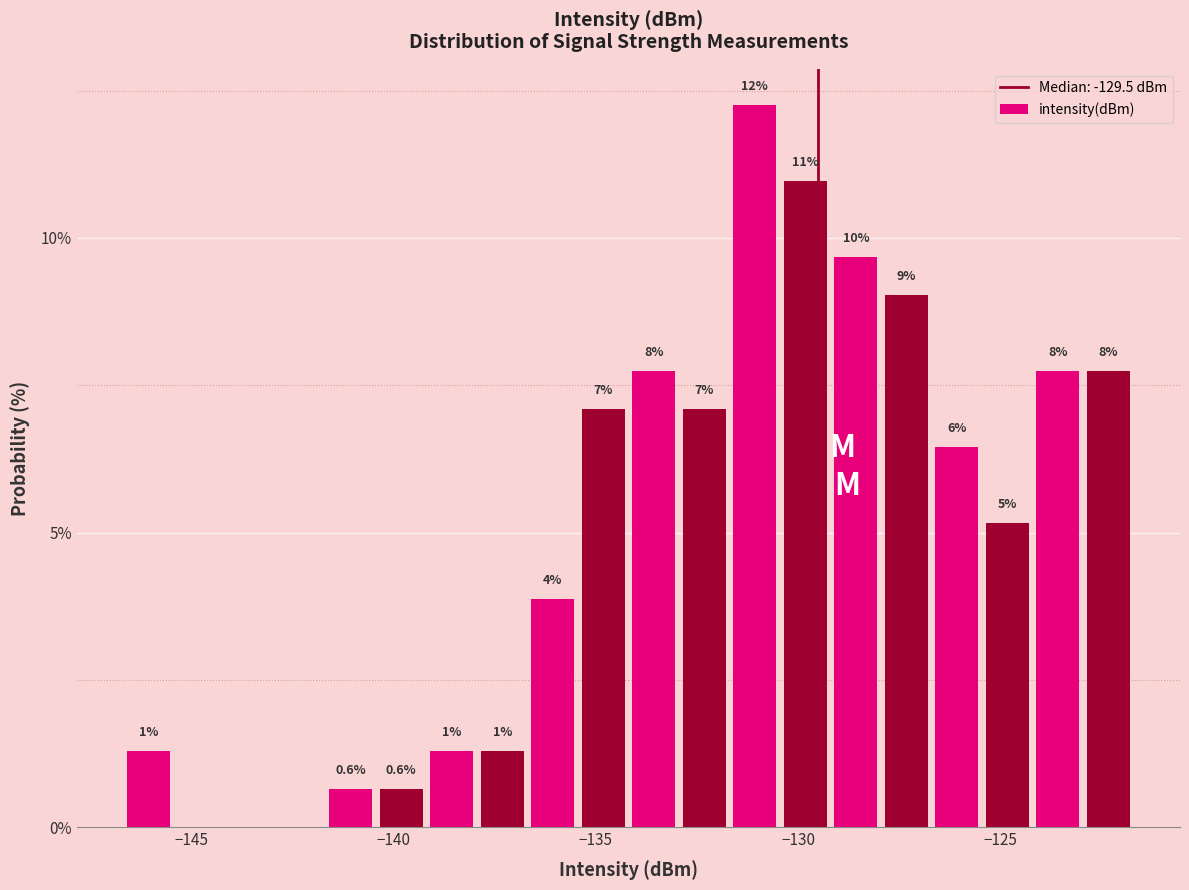

Around what value on the x-axis is the tallest bar? Give the approximate position of its centre, as read against the axis.

-131.0